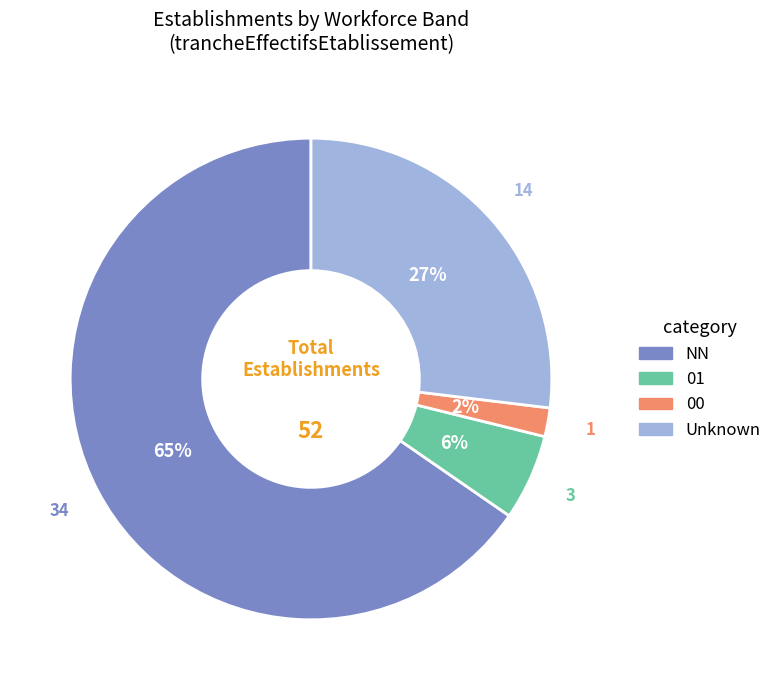

Rank the categories by value from highest to lowest.

NN, Unknown, 01, 00